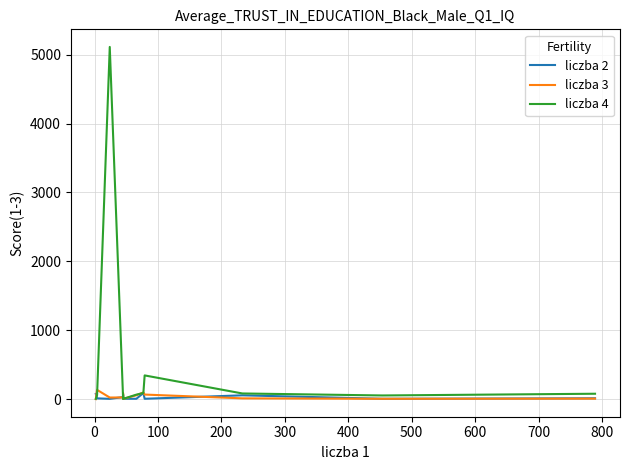

How many distinct data groups are displayed?

3